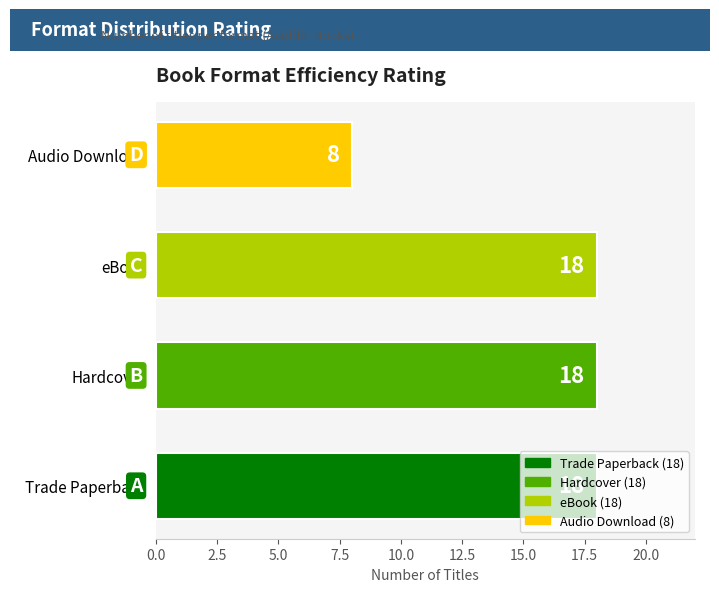

Which label corresponds to the smallest value in the chart?

Audio Download